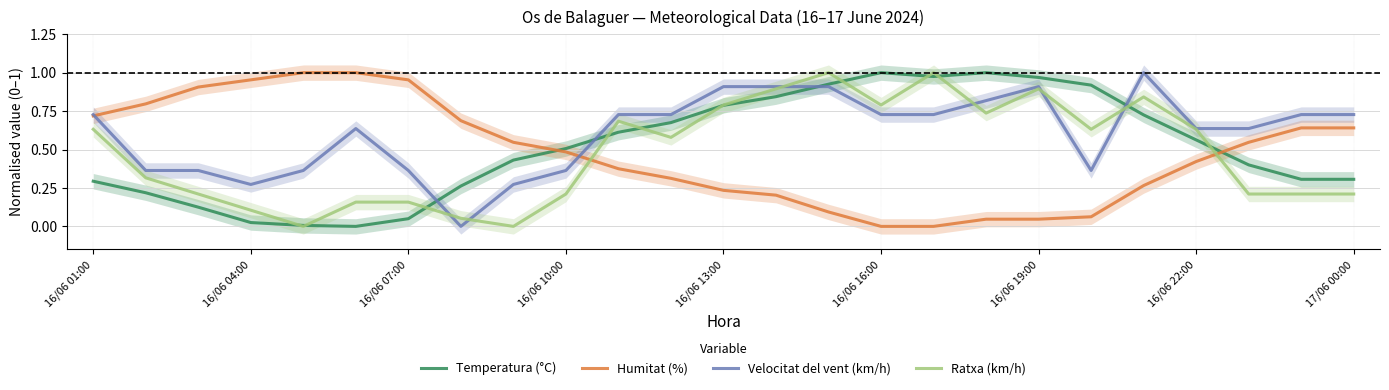

True or false: Temperatura (°C) and Velocitat del vent (km/h) intersect in this chart.

True